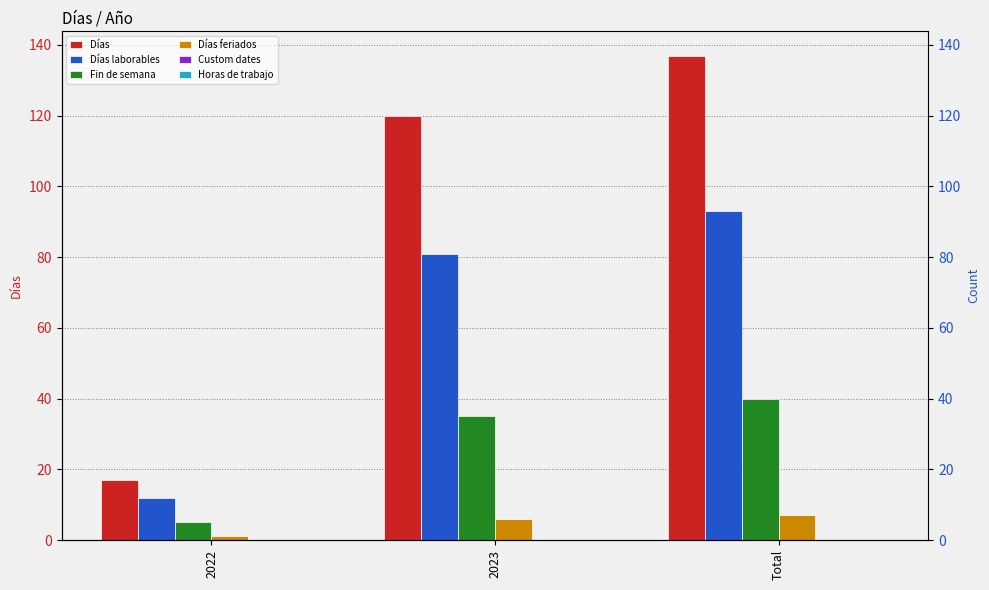

What are all the series names shown in the legend?

Días, Días laborables, Fin de semana, Días feriados, Custom dates, Horas de trabajo